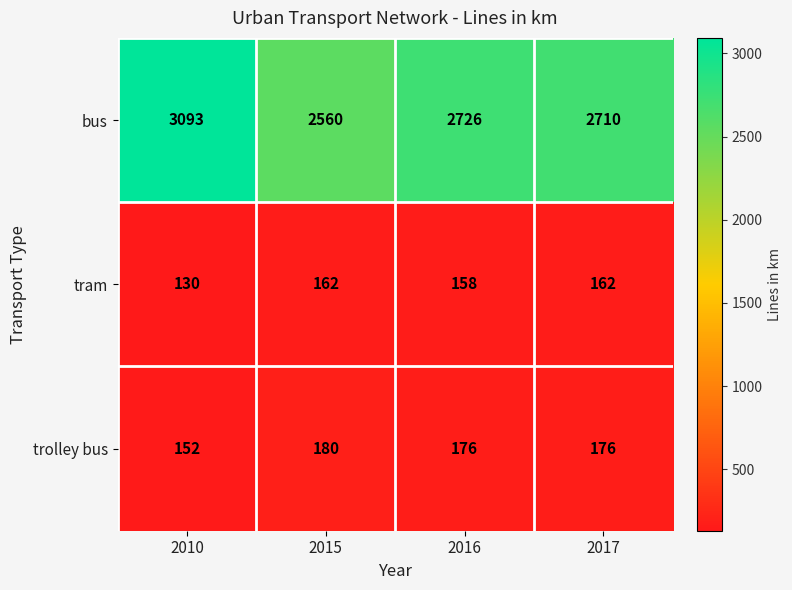

The value of tram at 2010 is 174. True or false?

False